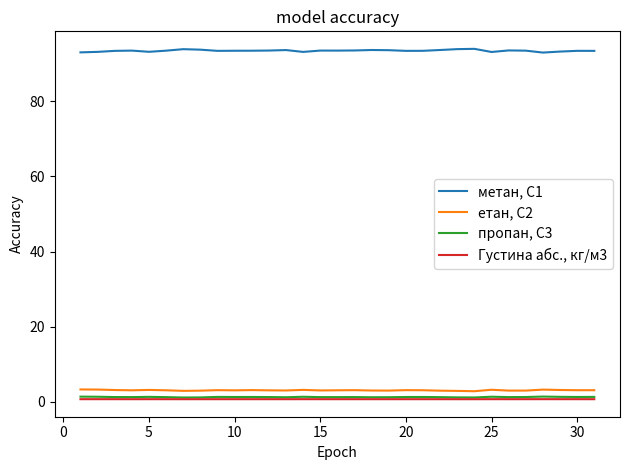

Which series has the largest total across all categories?

метан, С1